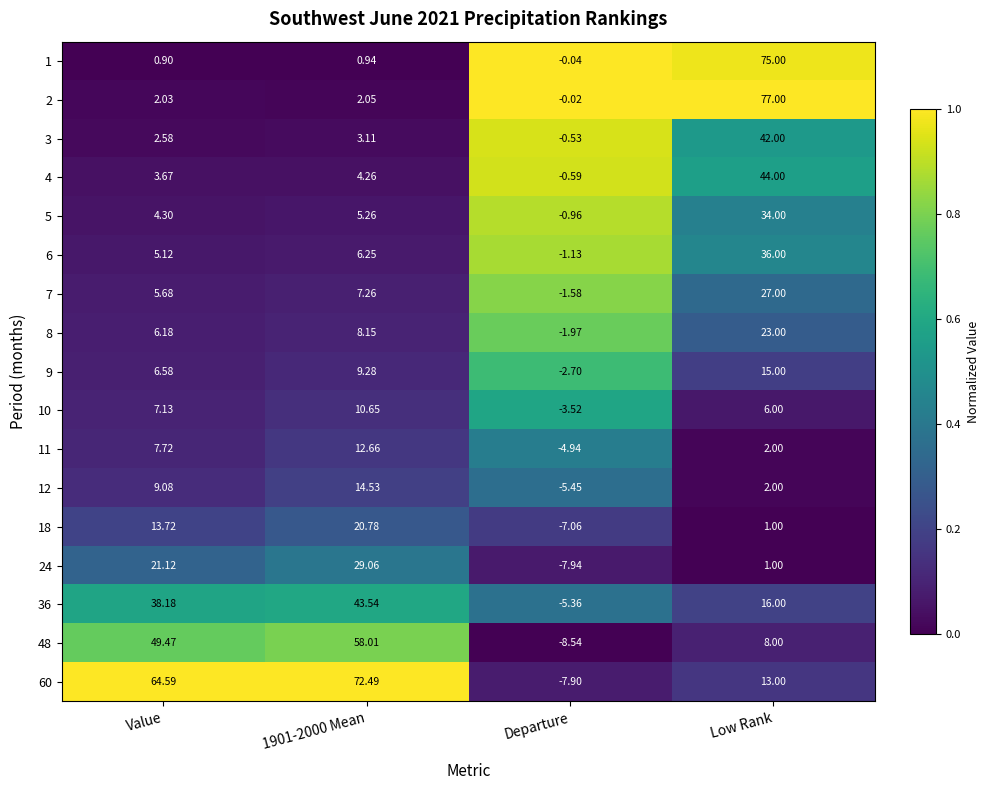

Which label corresponds to the smallest value in the chart?

Departure